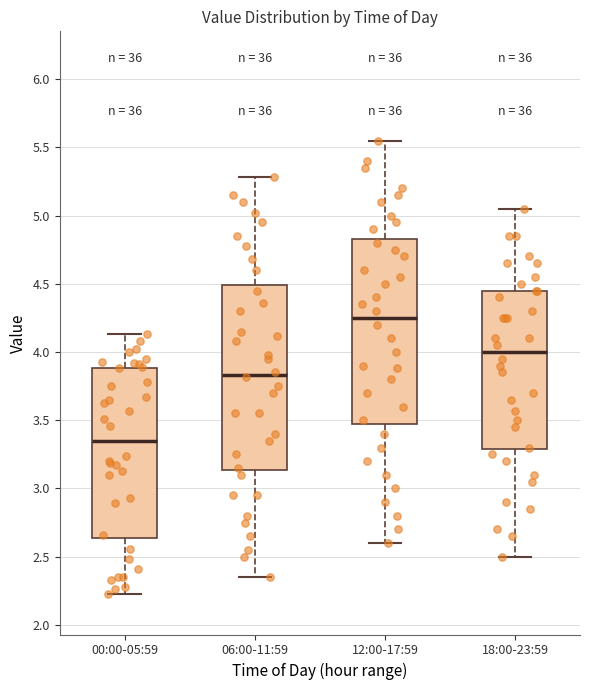

Where is the lower edge of the box for 00:00-05:59 on the y-axis? The values are not printed on the chart, so give them approximately, as read against the axis.

2.65